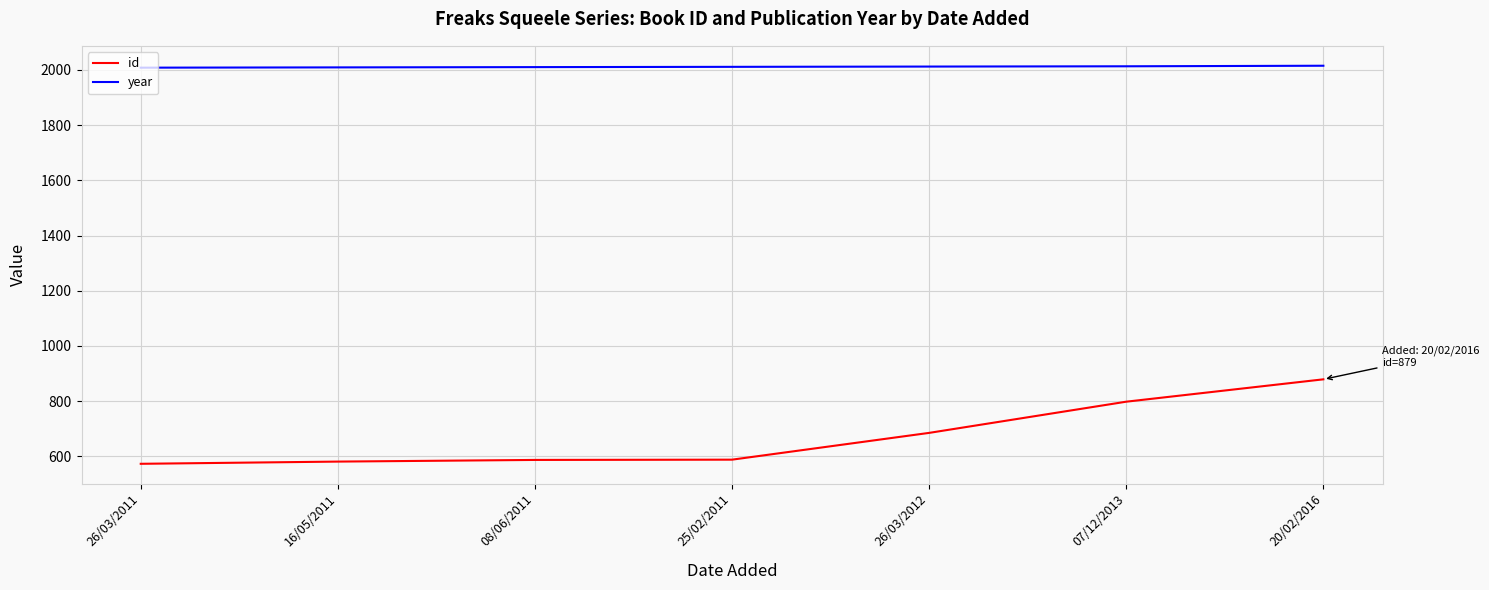

At how many categories does at least one series exceed 1965?

7